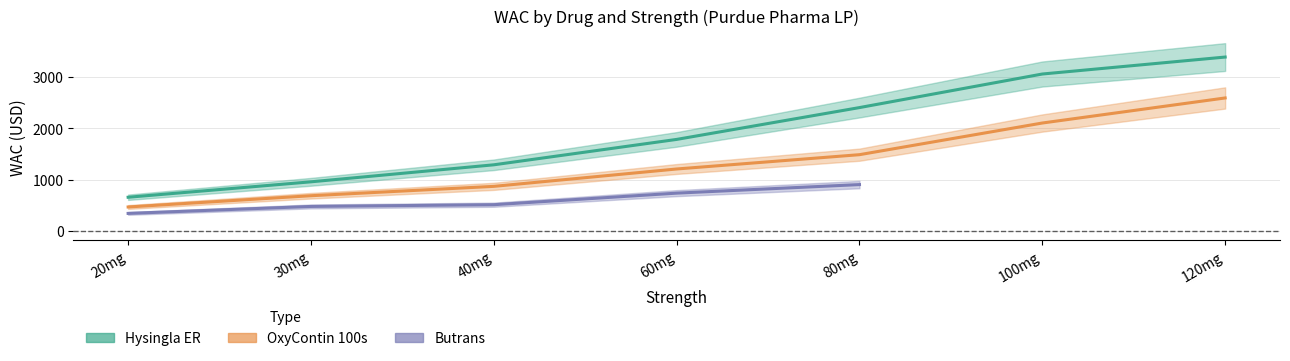

Which category has the lowest value in the Hysingla ER series?

20mg